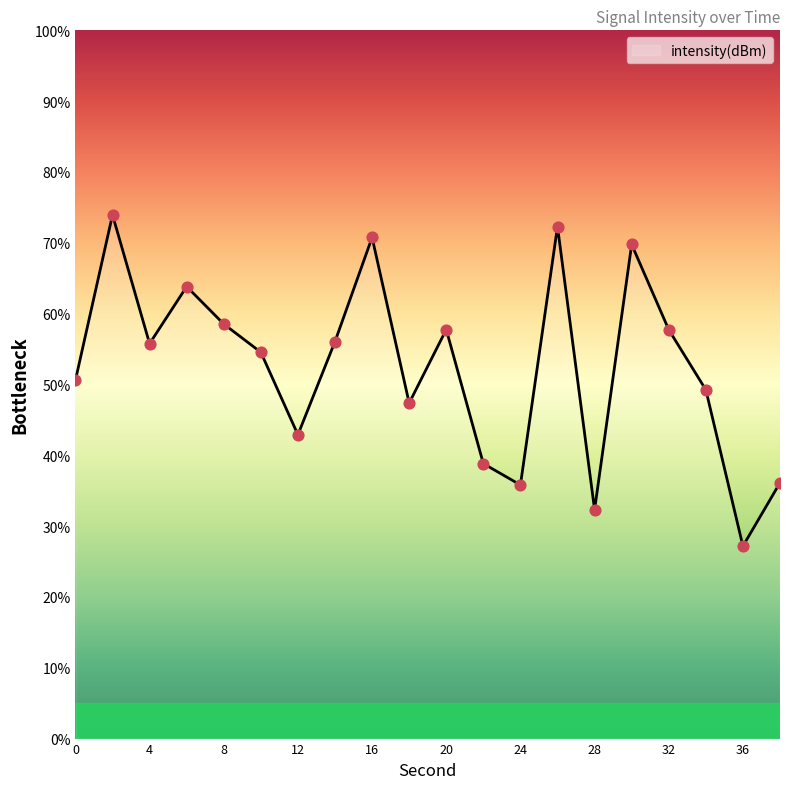

What is the difference between the maximum and minimum values?

46.8